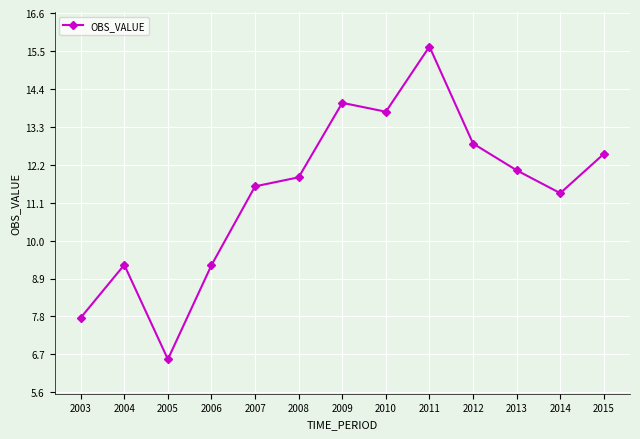

Reading left to right, transcribe all the data shown in this chart.

7.8	9.3	6.6	9.3	11.6	11.8	14.0	13.7	15.6	12.8	12.0	11.4	12.5